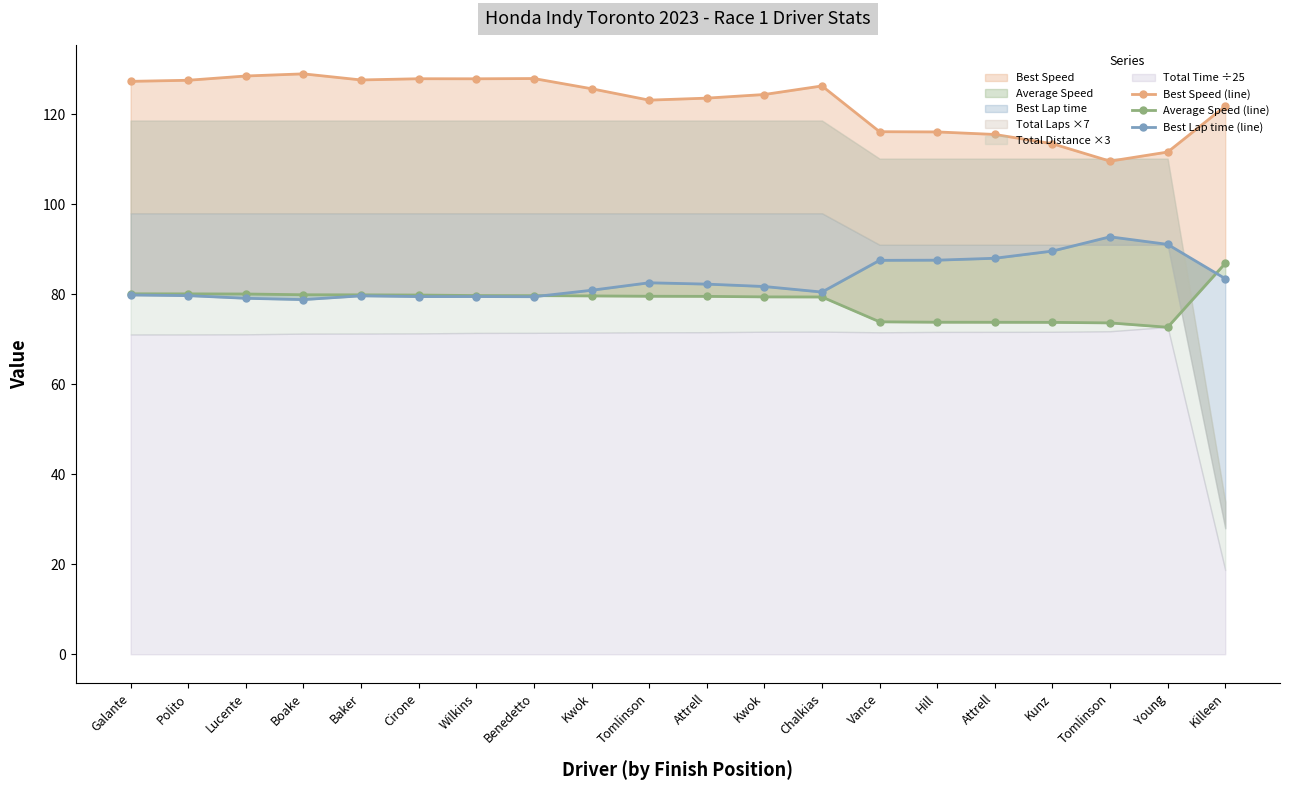

What is the total value across all series at Wilkins?

287.1